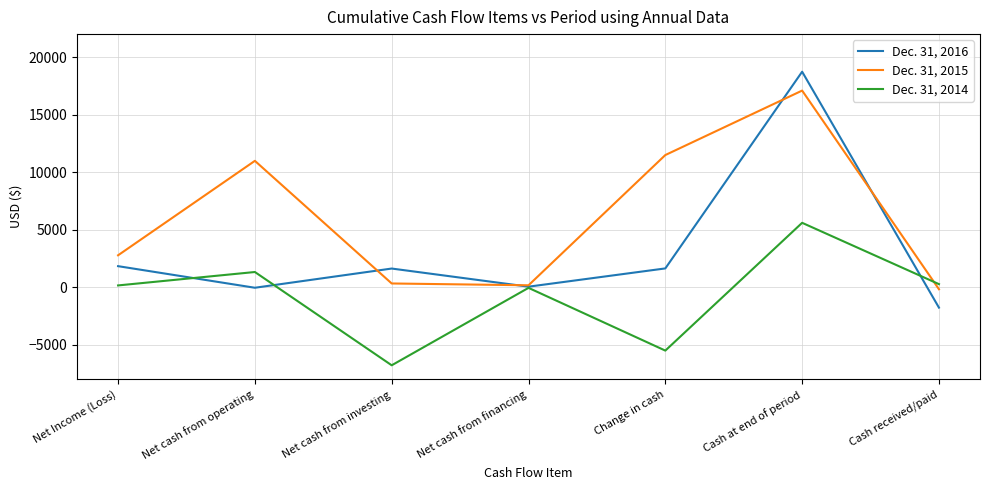

Which label corresponds to the largest value in the chart?

Cash at end of period